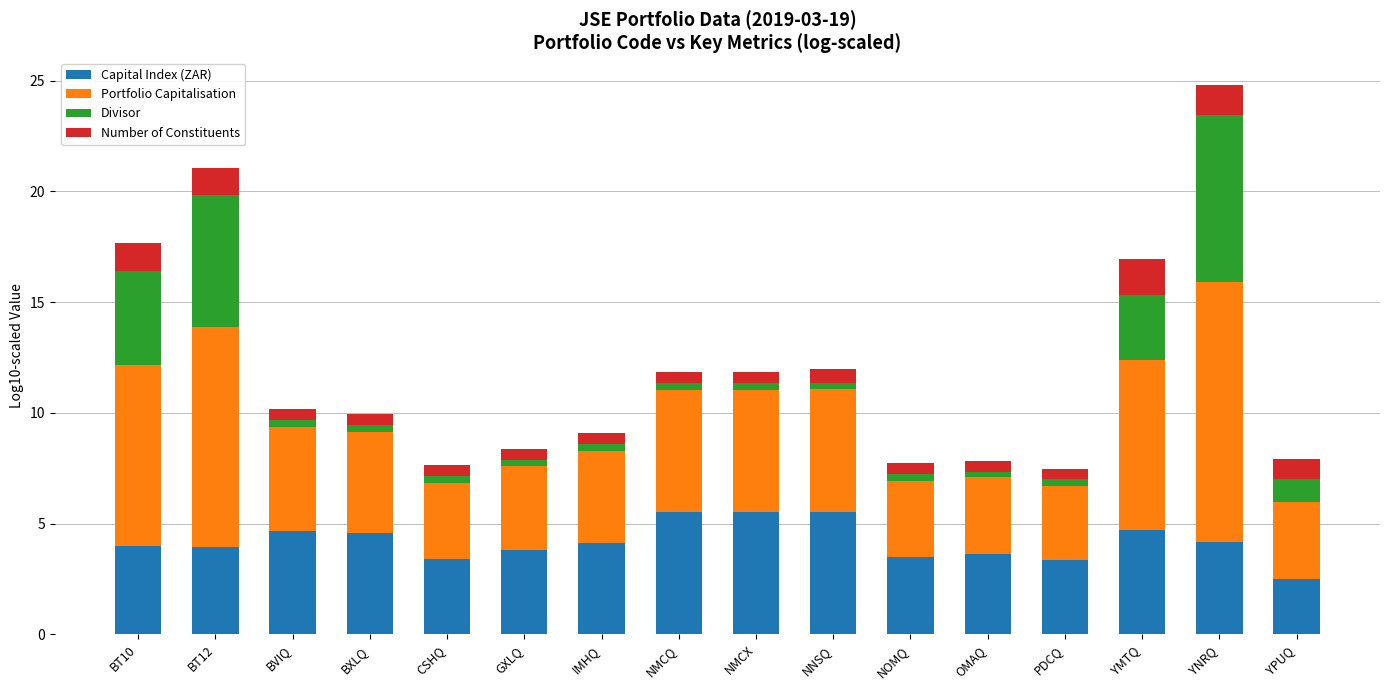

At which category is the sum across all series the highest?

YNRQ